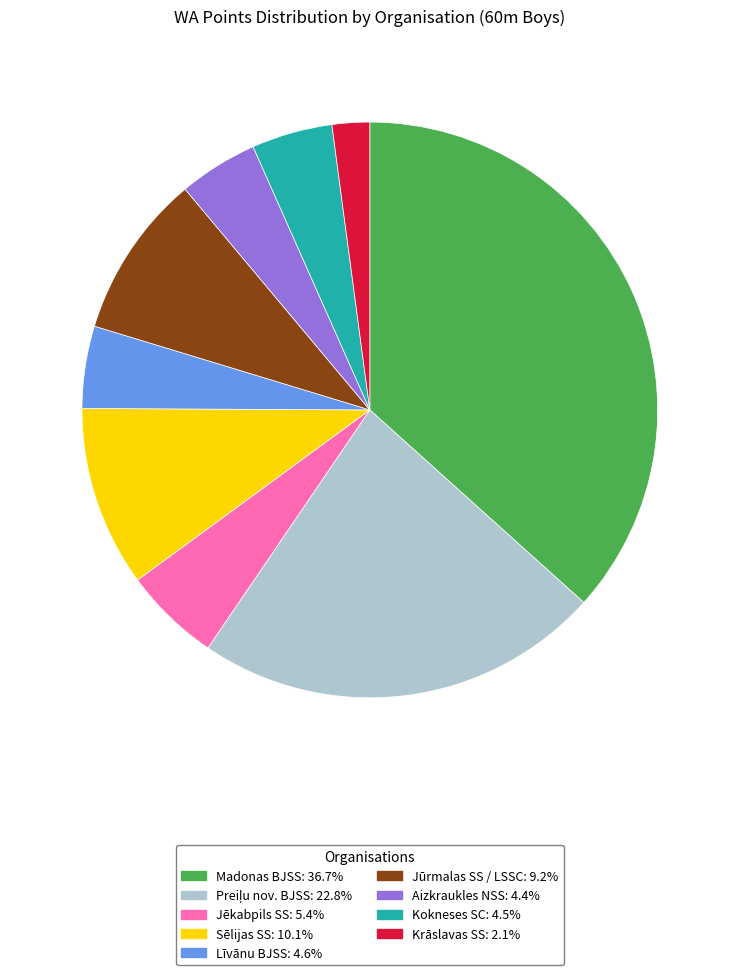

Is the sum of Aizkraukles NSS and Krāslavas SS greater than half?

No